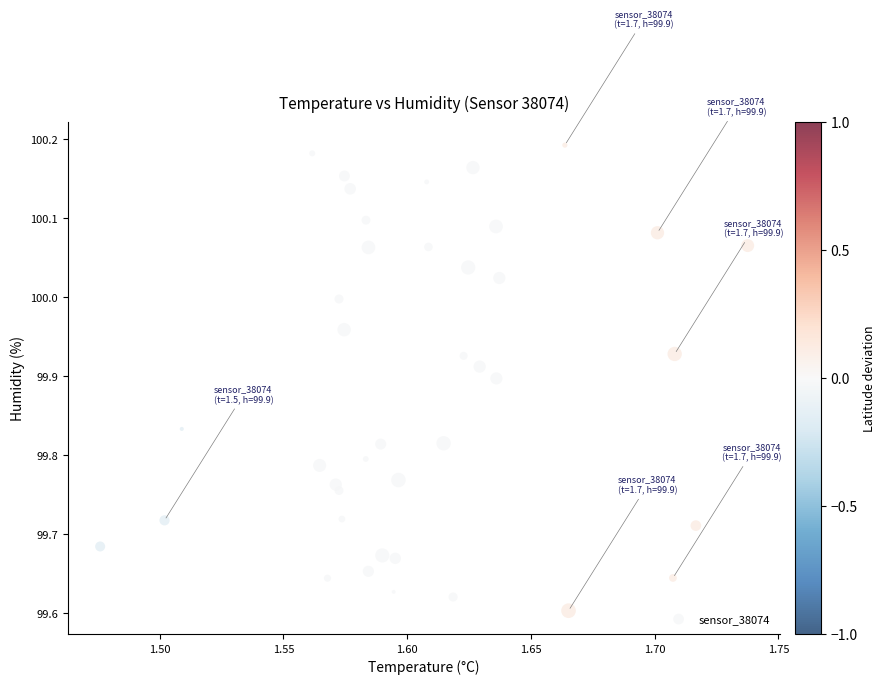

What is the range of Y values (max minus min)?

0.6